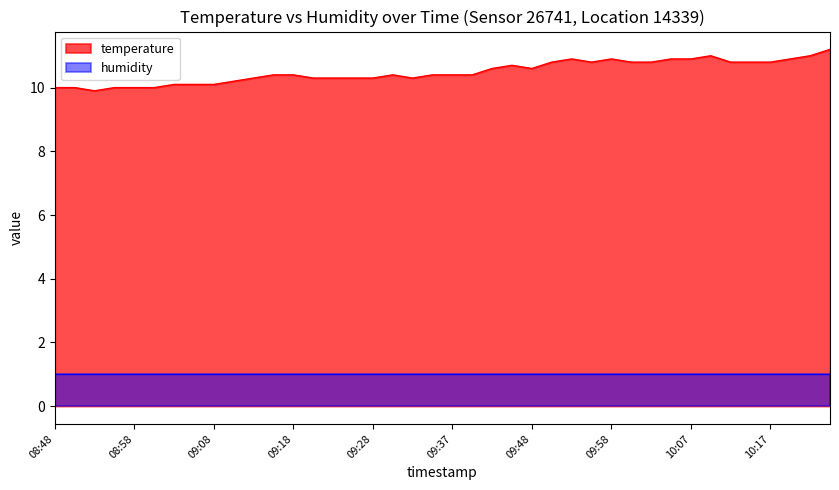

Does the chart display data point markers on the line(s)?

No